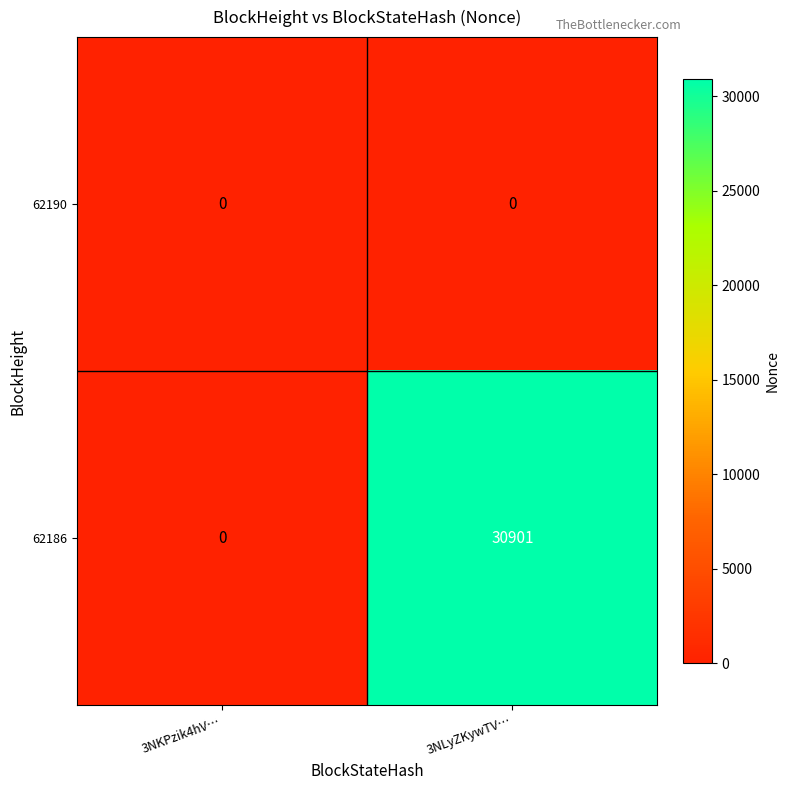

At which category does the chart reach its peak across all series?

3NLyZKywTV…